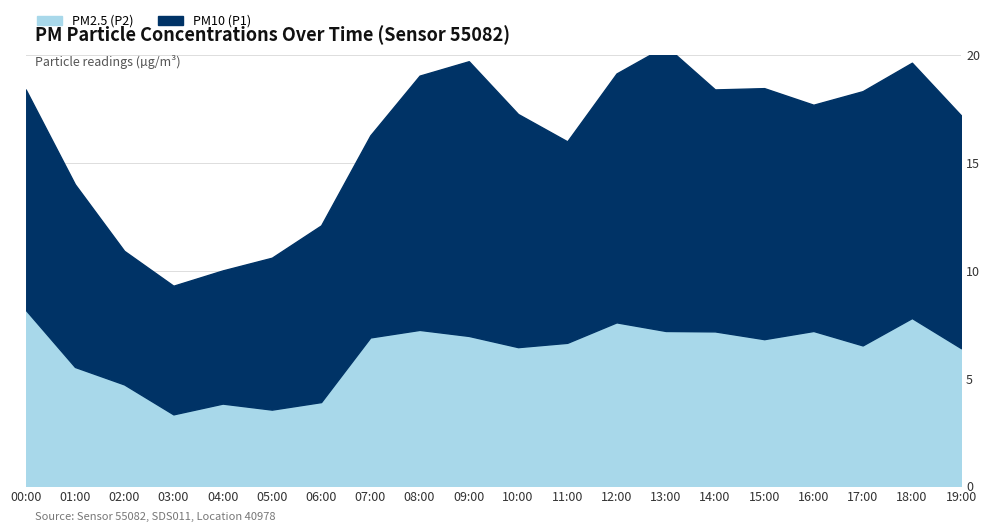

Rank the categories by P1 value from lowest to highest.

03:00, 04:00, 02:00, 05:00, 06:00, 01:00, 11:00, 07:00, 00:00, 16:00, 19:00, 10:00, 14:00, 12:00, 15:00, 08:00, 17:00, 18:00, 09:00, 13:00